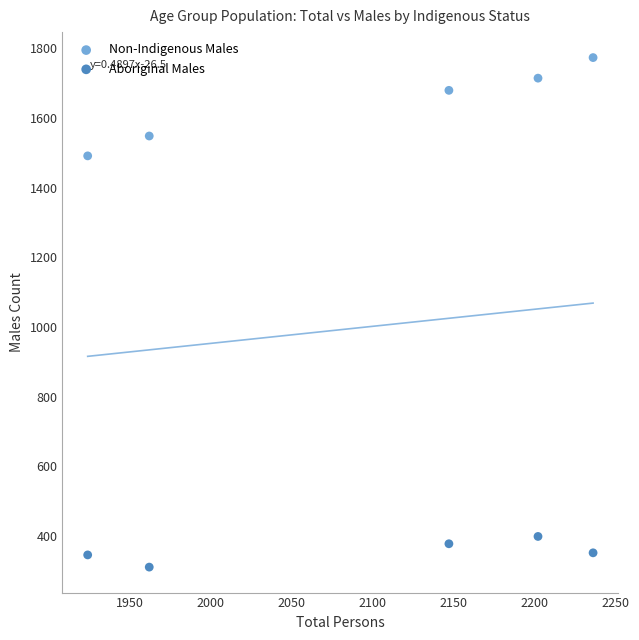

What is the X range (max minus min) for the scatter plot?

312